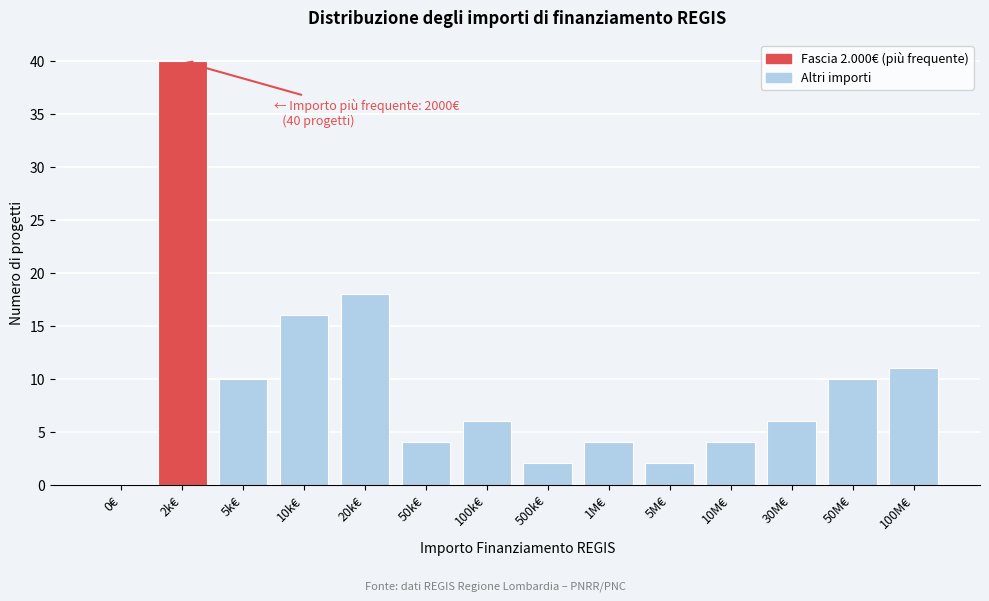

Reading left to right, extract all data points from this chart.

0€=0	2k€=40	5k€=10	10k€=16	20k€=18	50k€=4	100k€=6	500k€=2	1M€=4	5M€=2	10M€=4	30M€=6	50M€=10	100M€=11